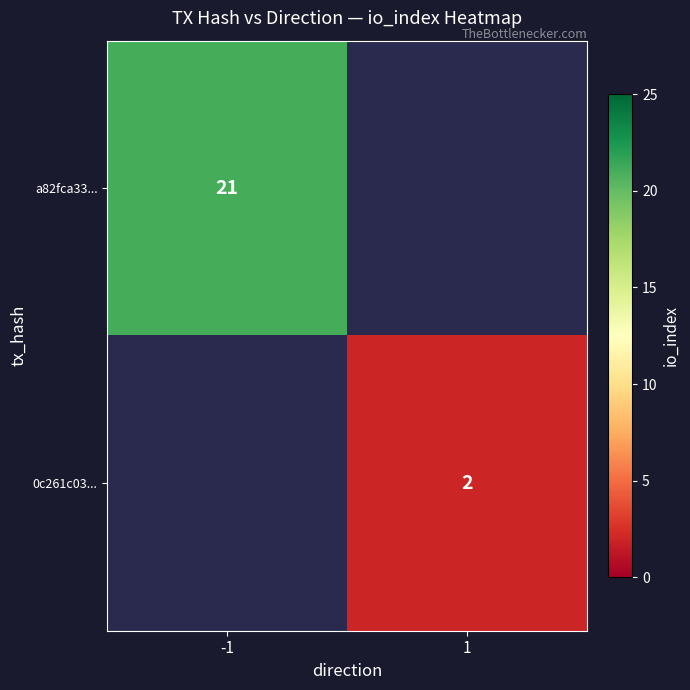

The a82fca33... series shows 21 at -1. True or false?

True